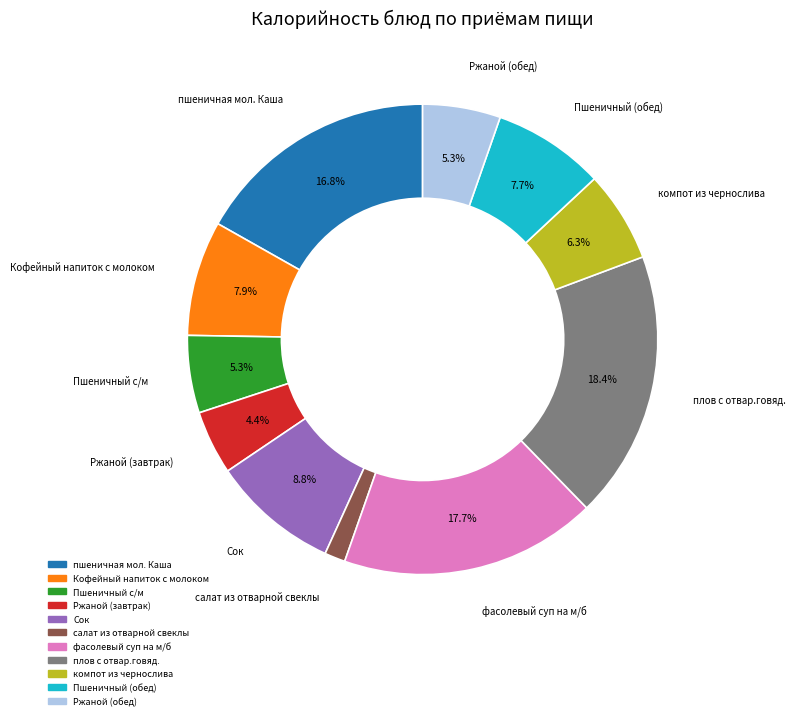

Which has a higher value, компот из чернослива or Ржаной (завтрак)?

компот из чернослива